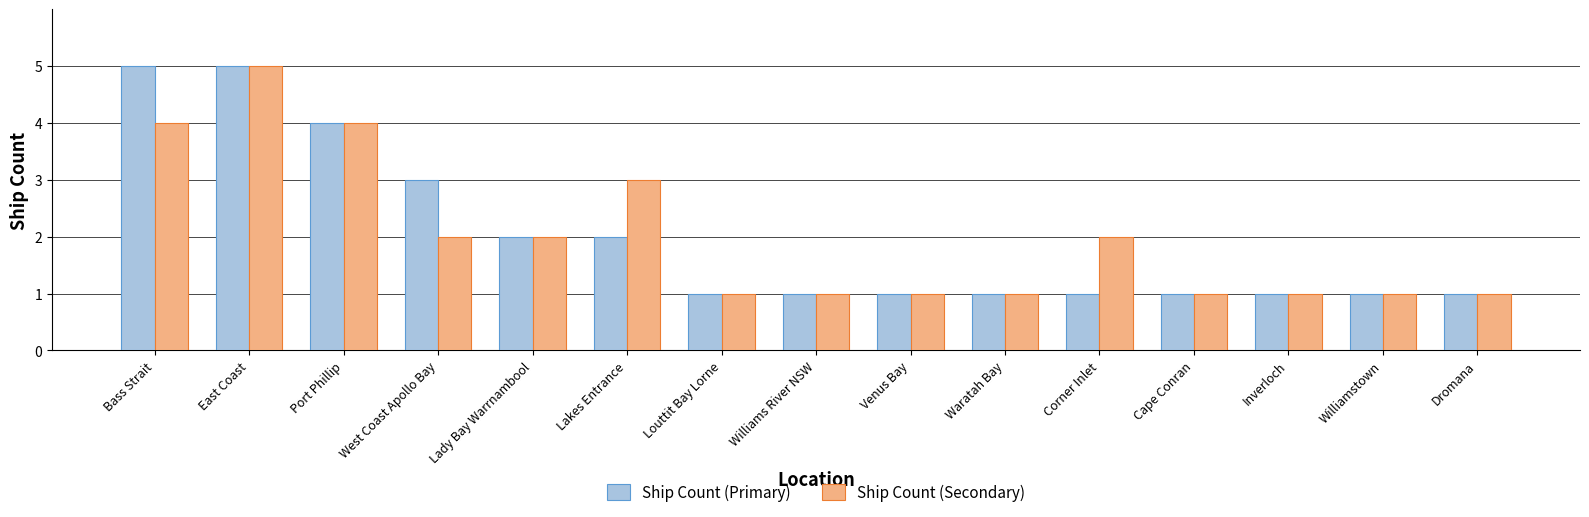

Reading right to left, what are all the values shown in this chart?

Ship Count (Primary): 1	1	1	1	1	1	1	1	1	2	2	3	4	5	5
Ship Count (Secondary): 1	1	1	1	2	1	1	1	1	3	2	2	4	5	4